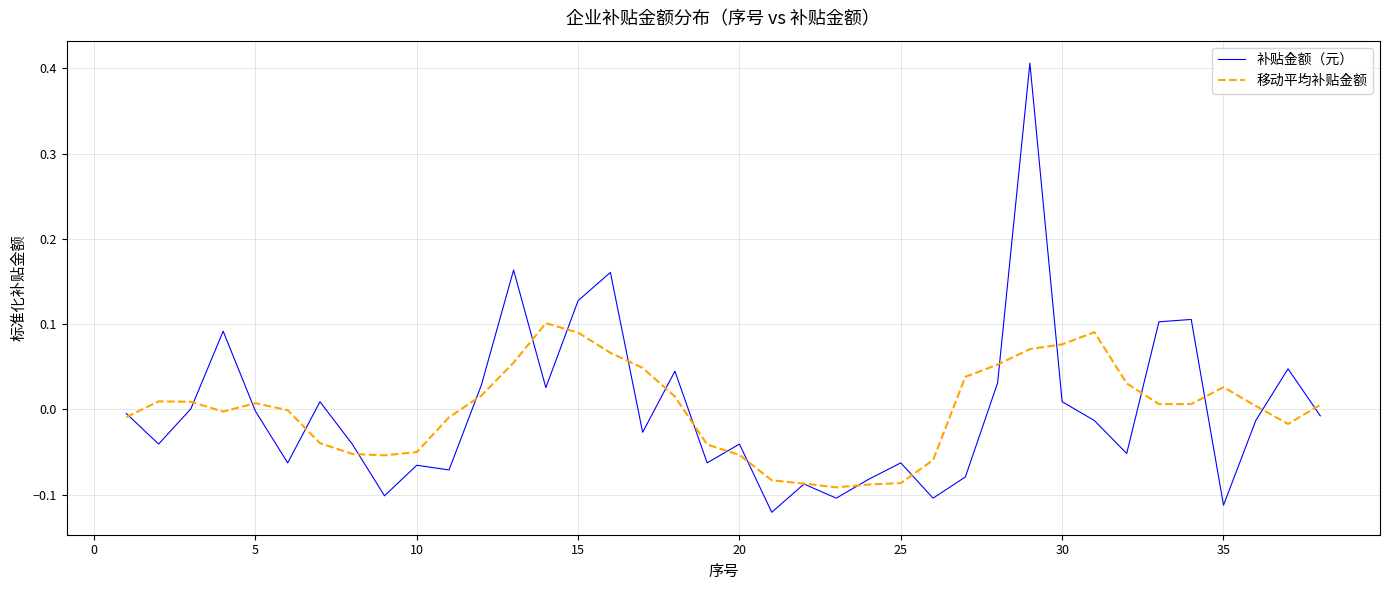

List the series in order of their peak value, lowest first.

移动平均补贴金额, 补贴金额（元）